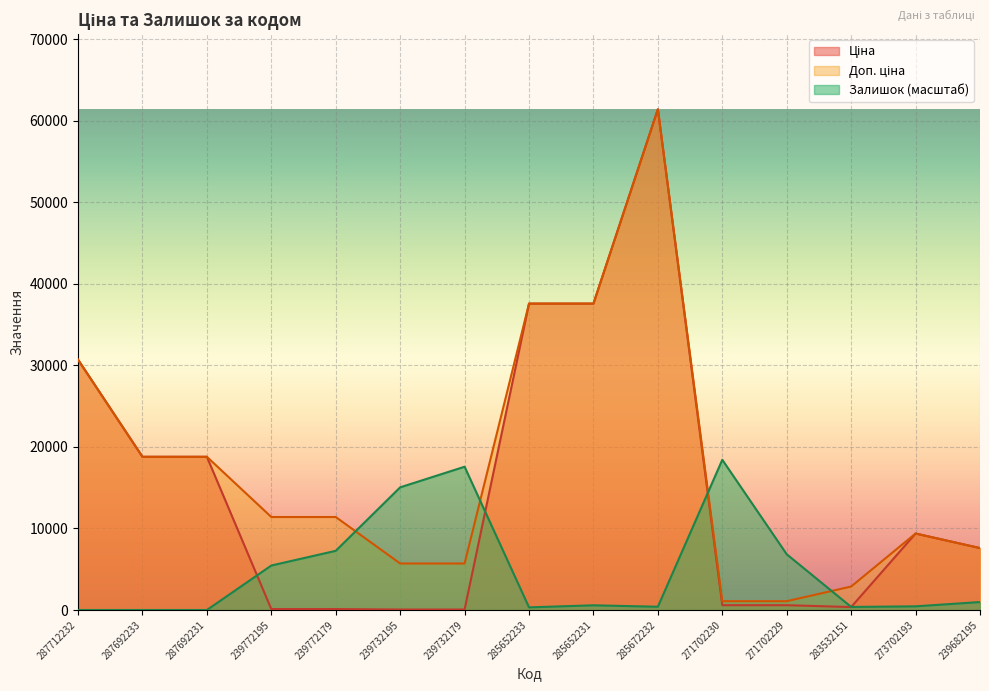

What is the value of the Ціна point at the 12th from the left?

589.9